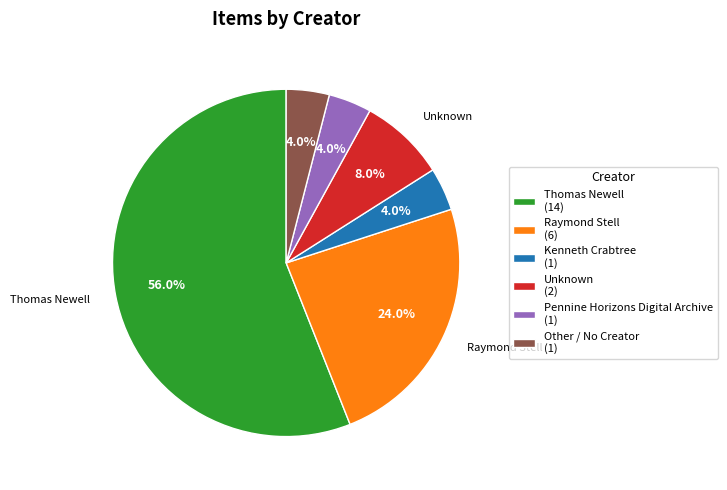

Does any single category account for the majority?

Yes